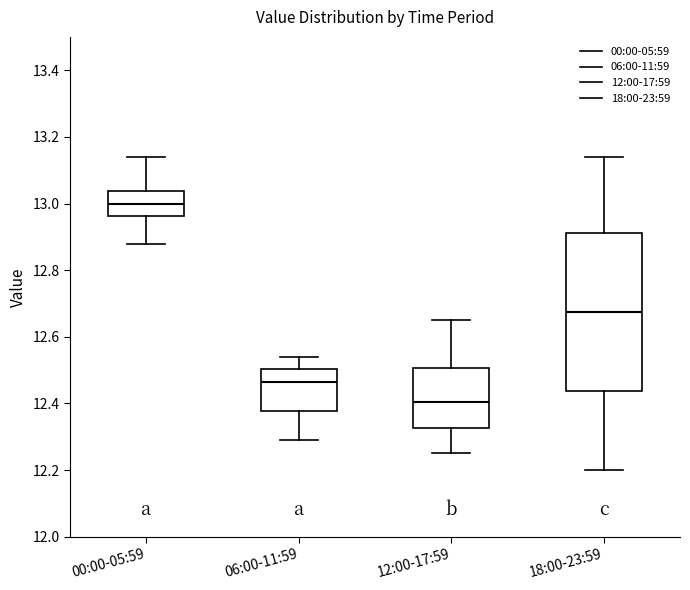

Reading left to right, transcribe this box plot: for each box, give where its median line is, the range the box spans, and where its two whiskers end, as read against the y-axis. The values are not printed on the chart, so give them approximately, as read against the axis.

00:00-05:59: median 13.00, box 12.96 to 13.04, whiskers 12.88 to 13.14
06:00-11:59: median 12.46, box 12.38 to 12.50, whiskers 12.30 to 12.54
12:00-17:59: median 12.40, box 12.32 to 12.50, whiskers 12.26 to 12.66
18:00-23:59: median 12.68, box 12.44 to 12.92, whiskers 12.20 to 13.14